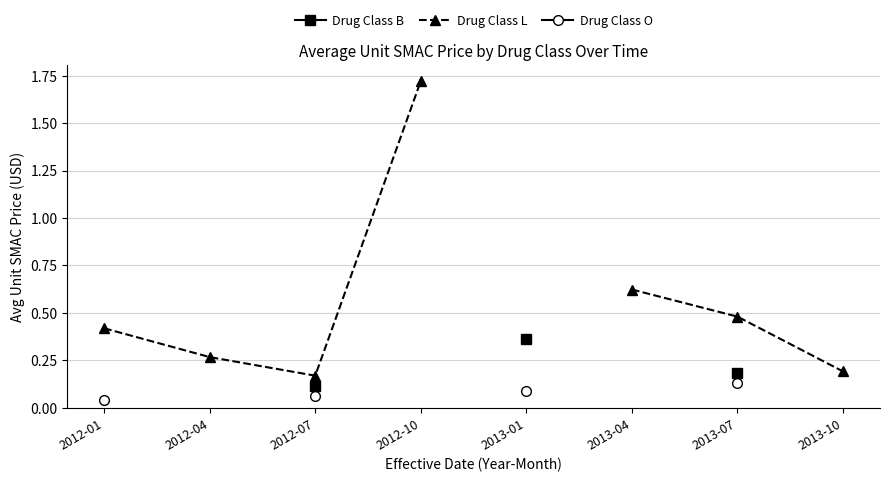

Is the value of Drug Class O at 2013-10 greater than the value of Drug Class B at 2012-04?

No